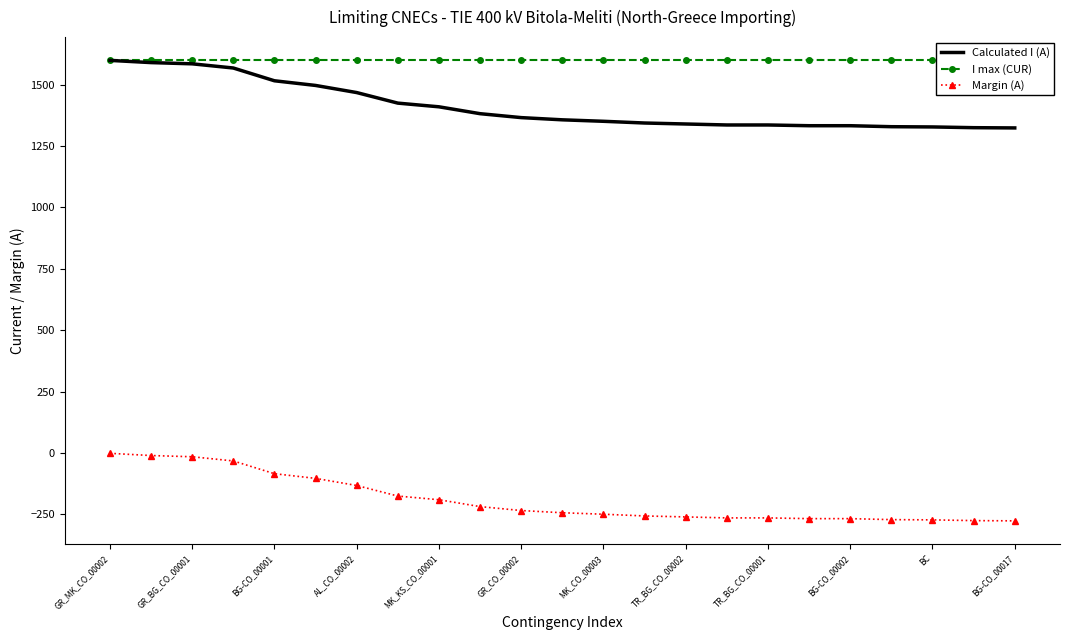

List the series in order of their peak value, highest first.

I max (CUR), Calculated I (A), Margin (A)